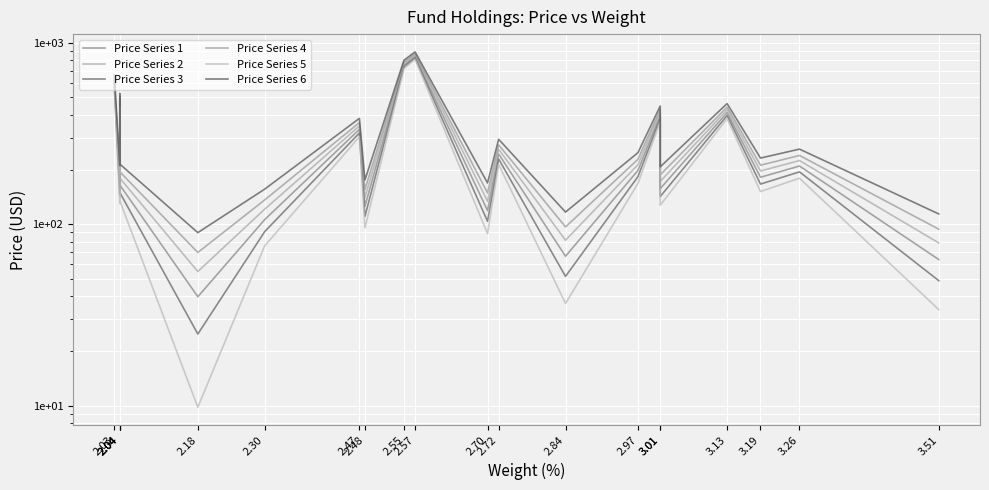

Rank the categories by Price Series 4 value from lowest to highest.

2.18, 3.51, 2.84, 2.30, 2.70, 2.48, 3.01, 2.04, 2.04, 3.19, 2.97, 3.26, 2.72, 2.47, 3.01, 3.13, 2.04, 2.03, 2.55, 2.57